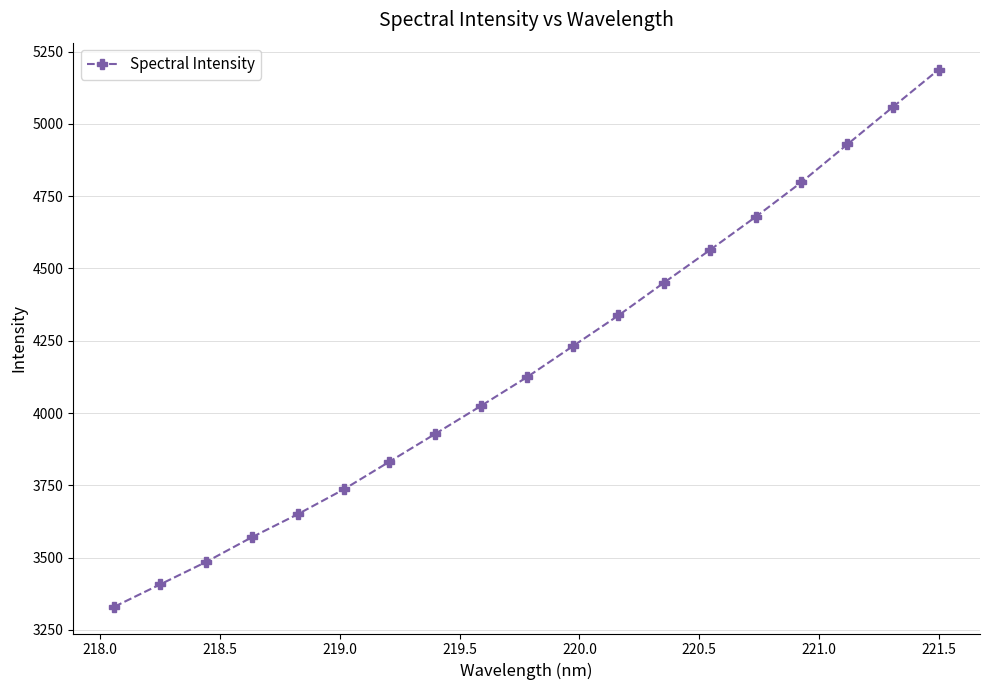

What is the difference between the maximum and second lowest values?

1780.3